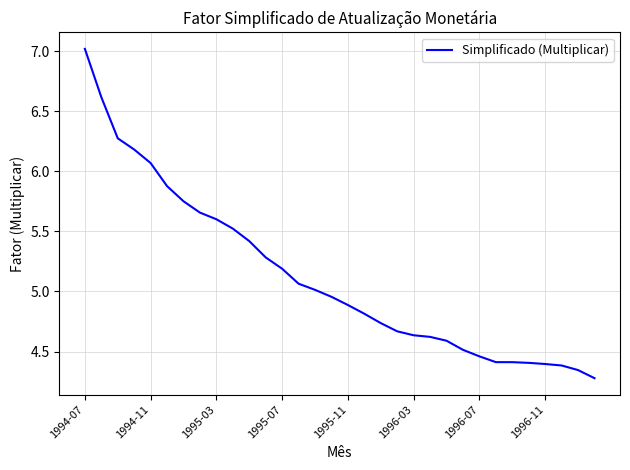

How many lines are shown in the chart?

1